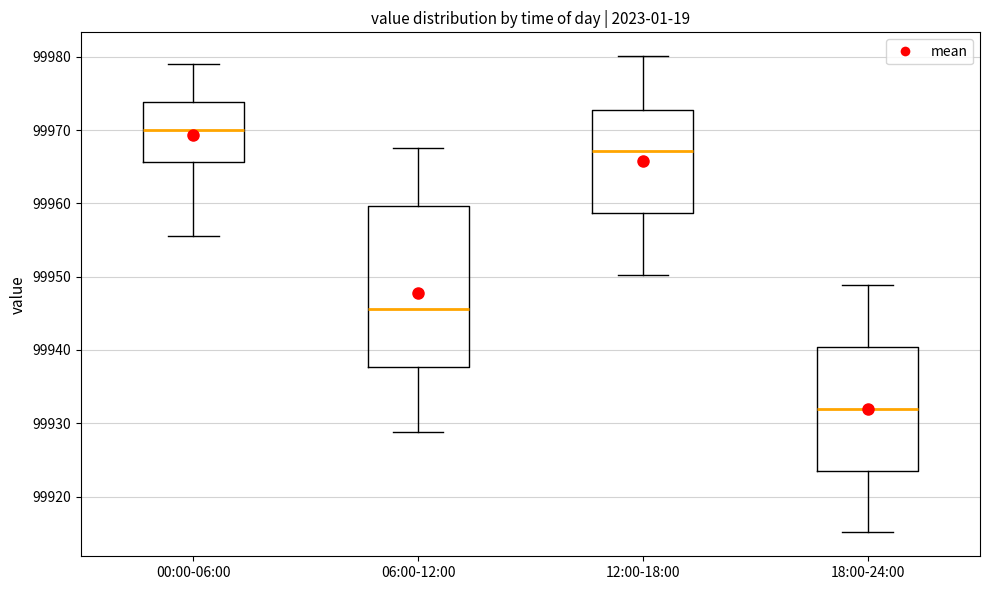

Comparing the boxes themselves (not the whiskers), which one is the tallest?

06:00-12:00